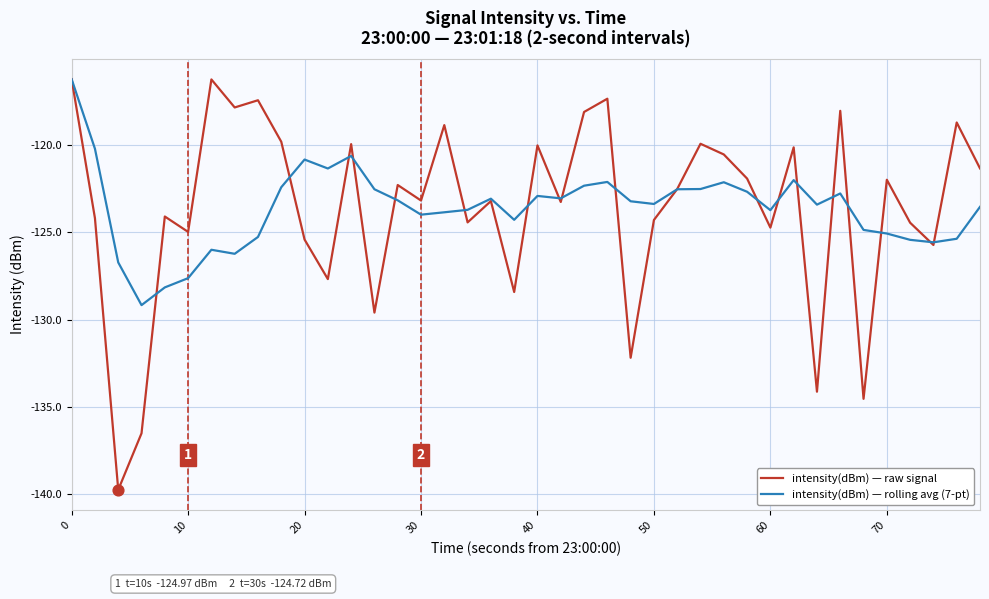

What is the minimum value for intensity(dBm) — raw signal?

-139.8